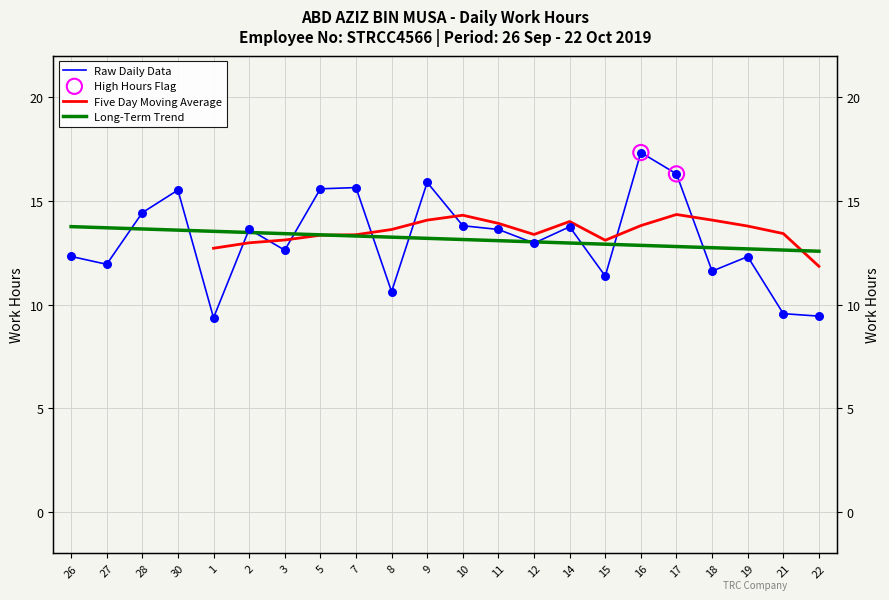

Between 16 and 11, which is larger?

16